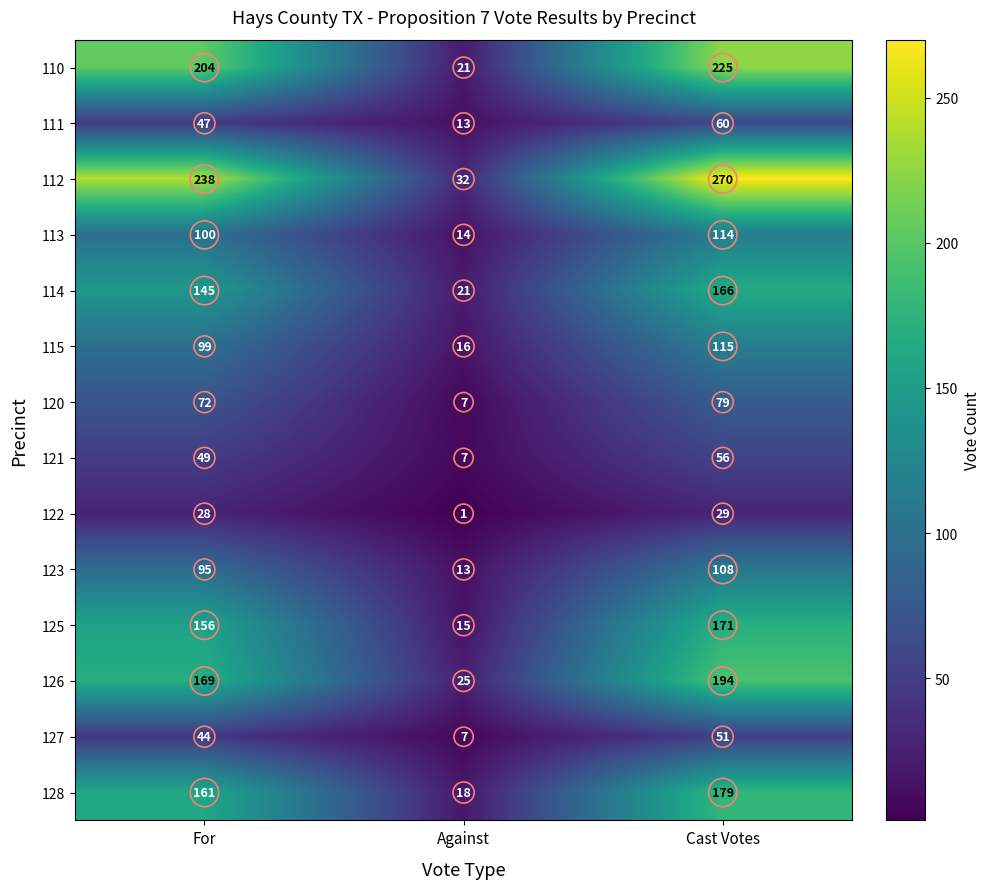

True or false: 114 has a value of 166 at Cast Votes.

True